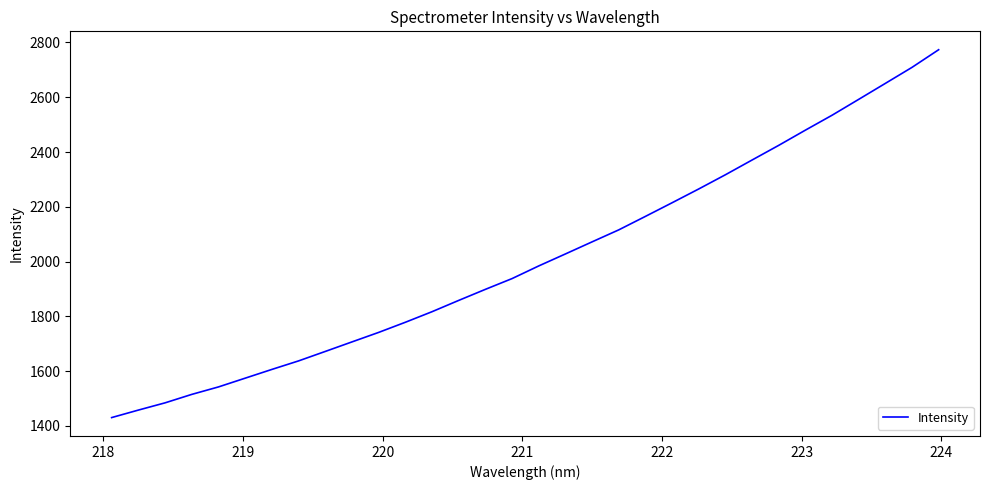

What is the difference between the maximum and second lowest values?

1315.7